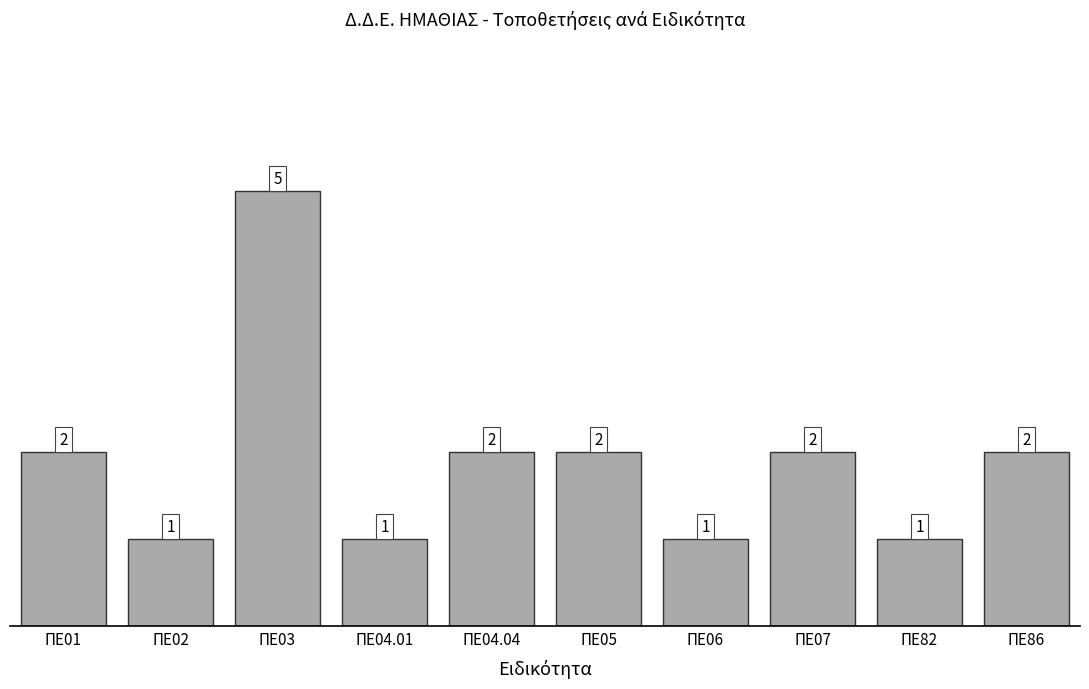

Reading left to right, what are all the values shown in this chart?

ΠΕ01=2	ΠΕ02=1	ΠΕ03=5	ΠΕ04.01=1	ΠΕ04.04=2	ΠΕ05=2	ΠΕ06=1	ΠΕ07=2	ΠΕ82=1	ΠΕ86=2